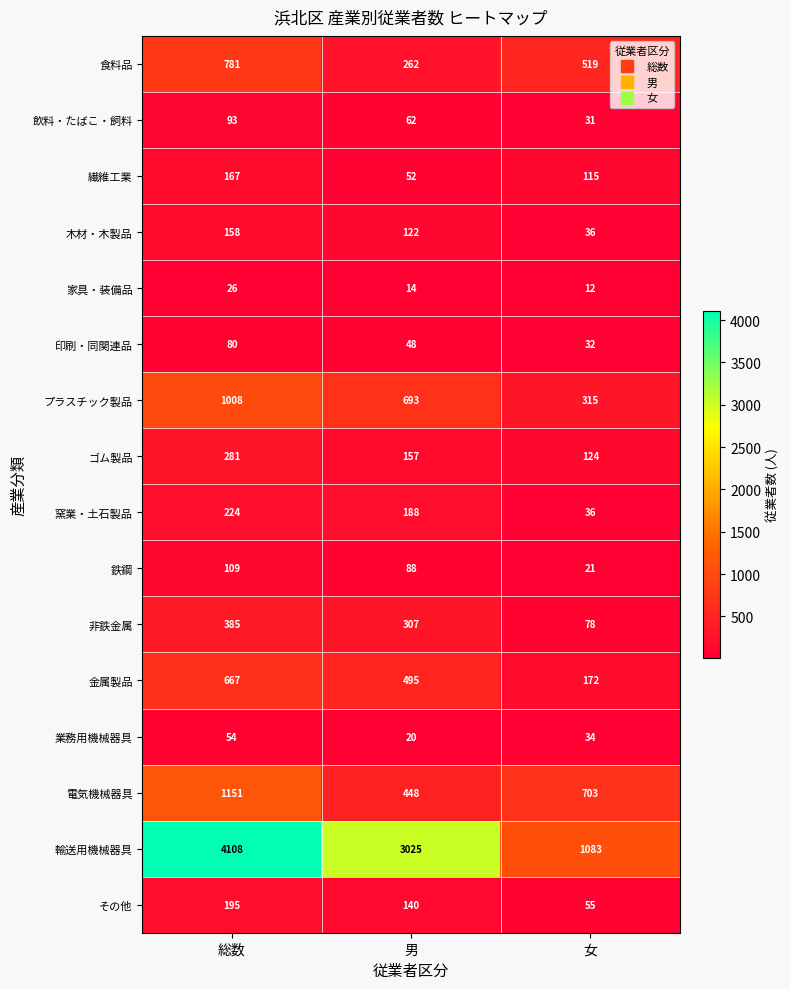

What is the difference between the ゴム製品 values at 女 and 総数?

157